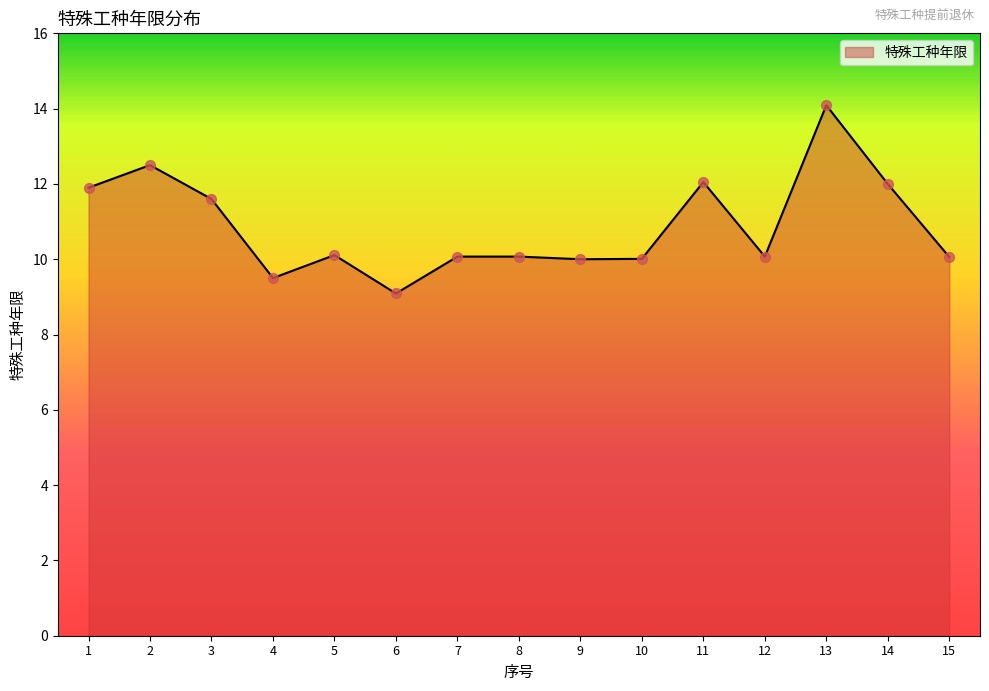

What is the ratio of the value at 6 to the value at 3?

0.8